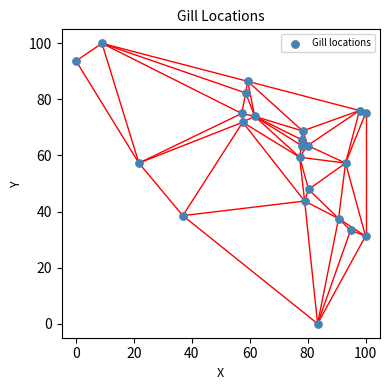

What Y value in the scatter plot is closest to 50?

47.9